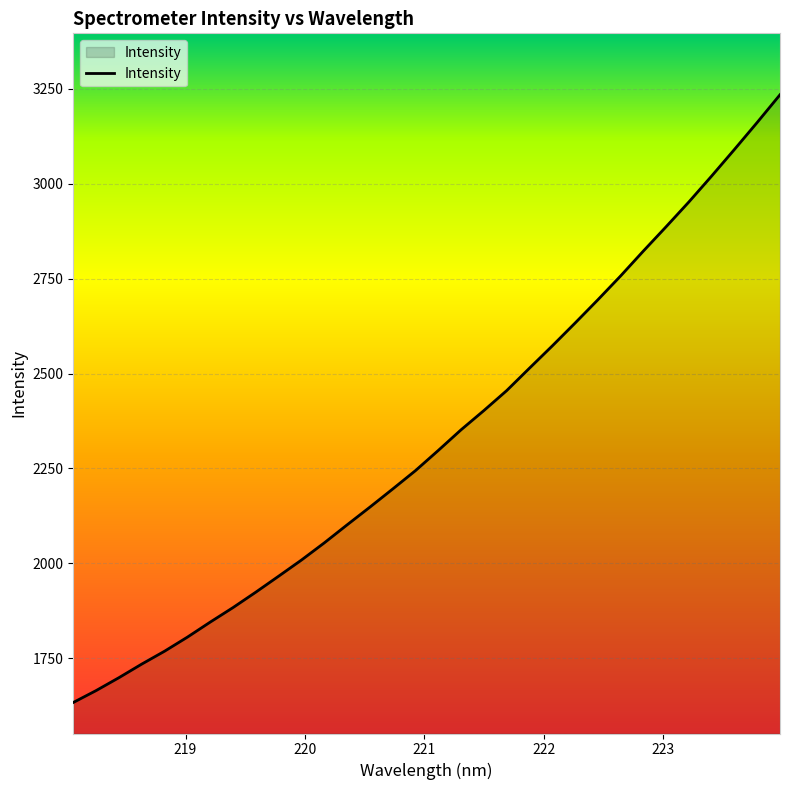

How many lines are shown in the chart?

1